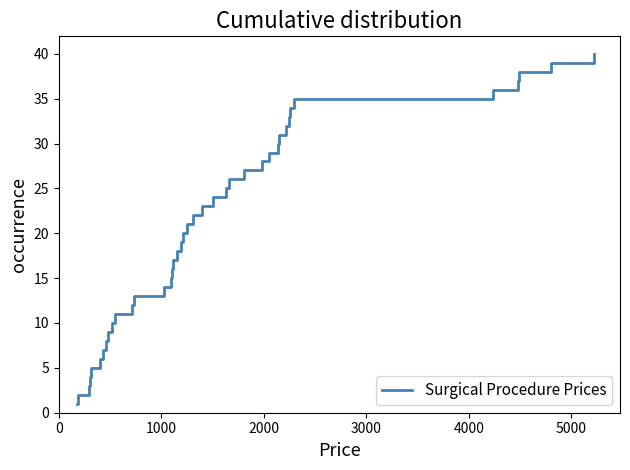

What is the difference between the maximum and minimum values?

39